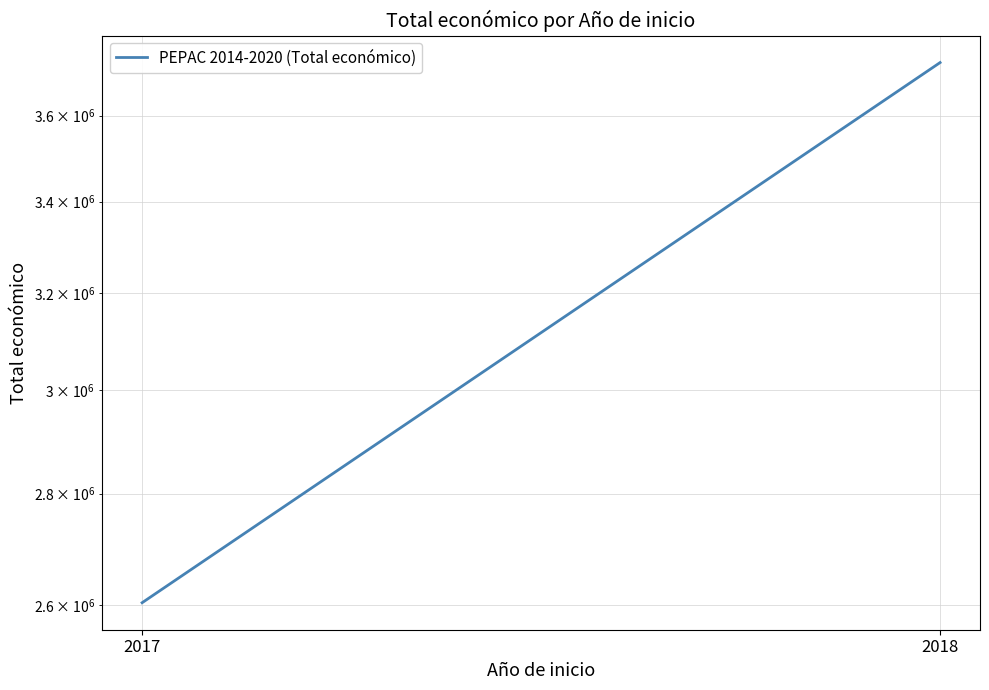

At which category does the chart reach its peak across all series?

2018